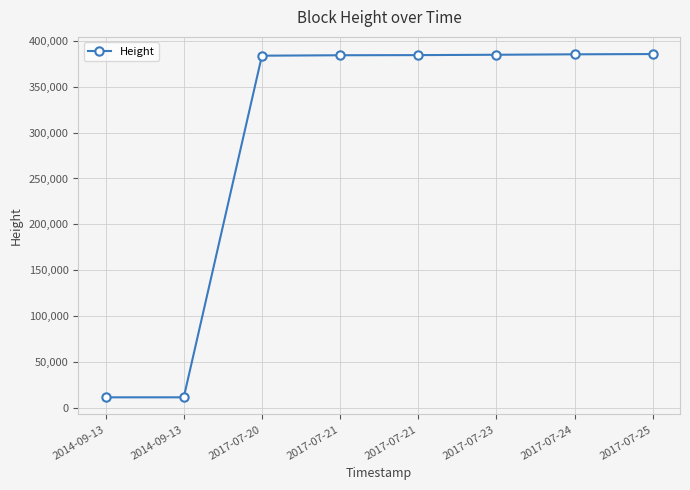

How many lines are shown in the chart?

1